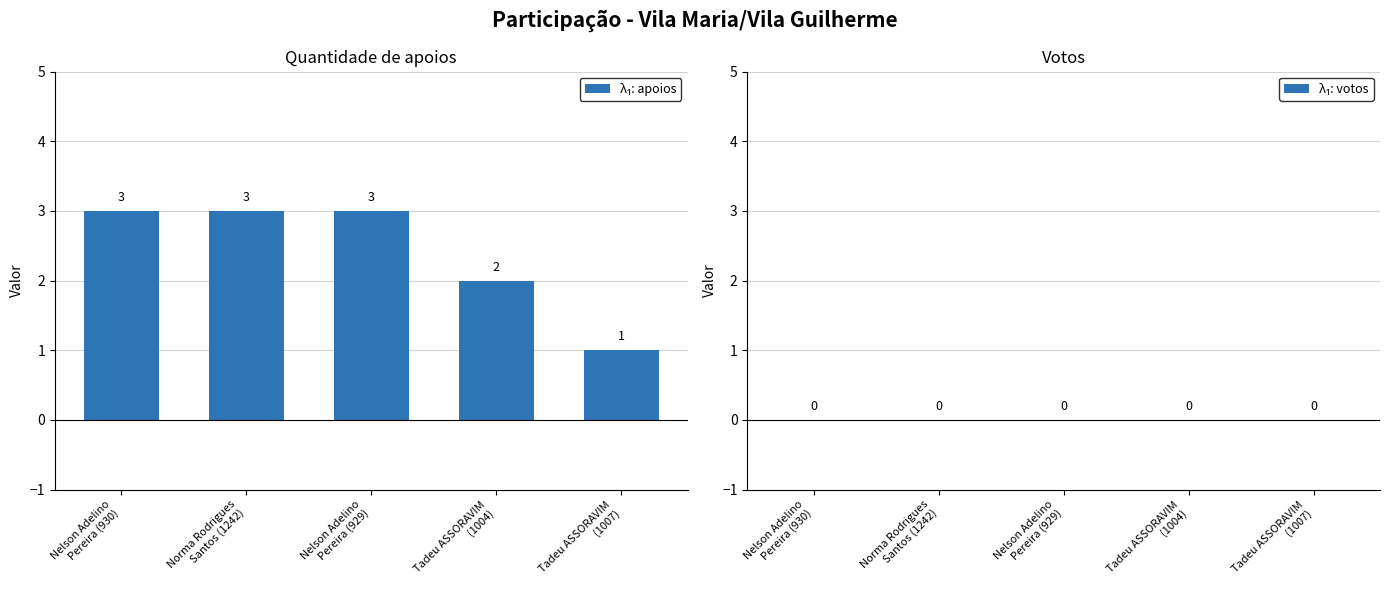

Count the values in the range 2 to 3.

4